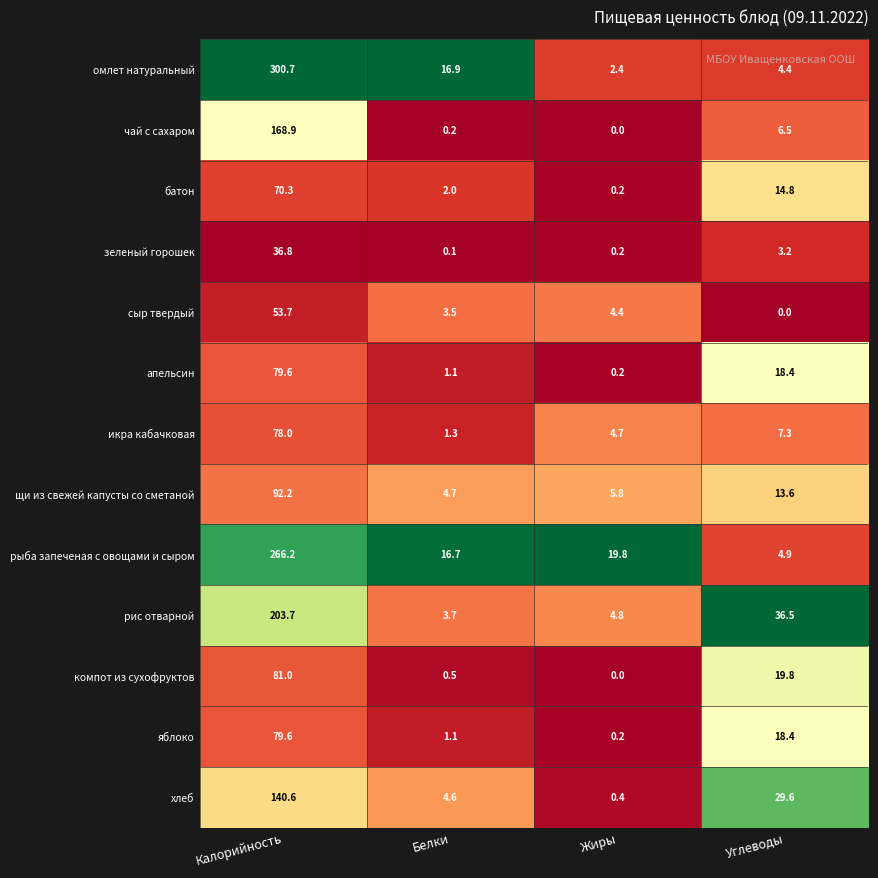

At how many categories does at least one series exceed 0?

4